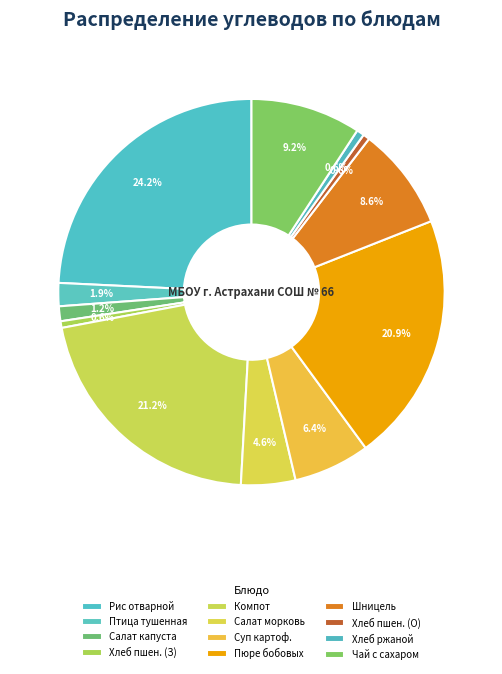

How many segments does this pie chart have?

12